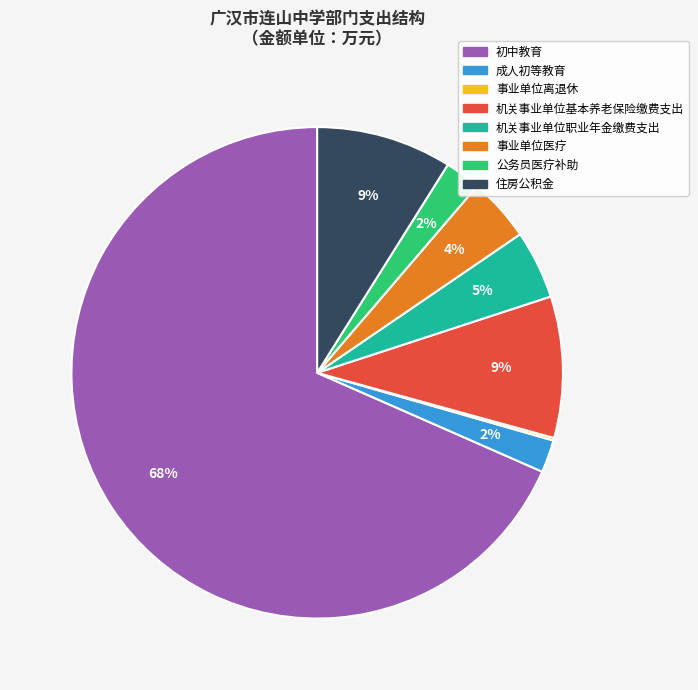

Which slice represents more than half of the pie?

初中教育